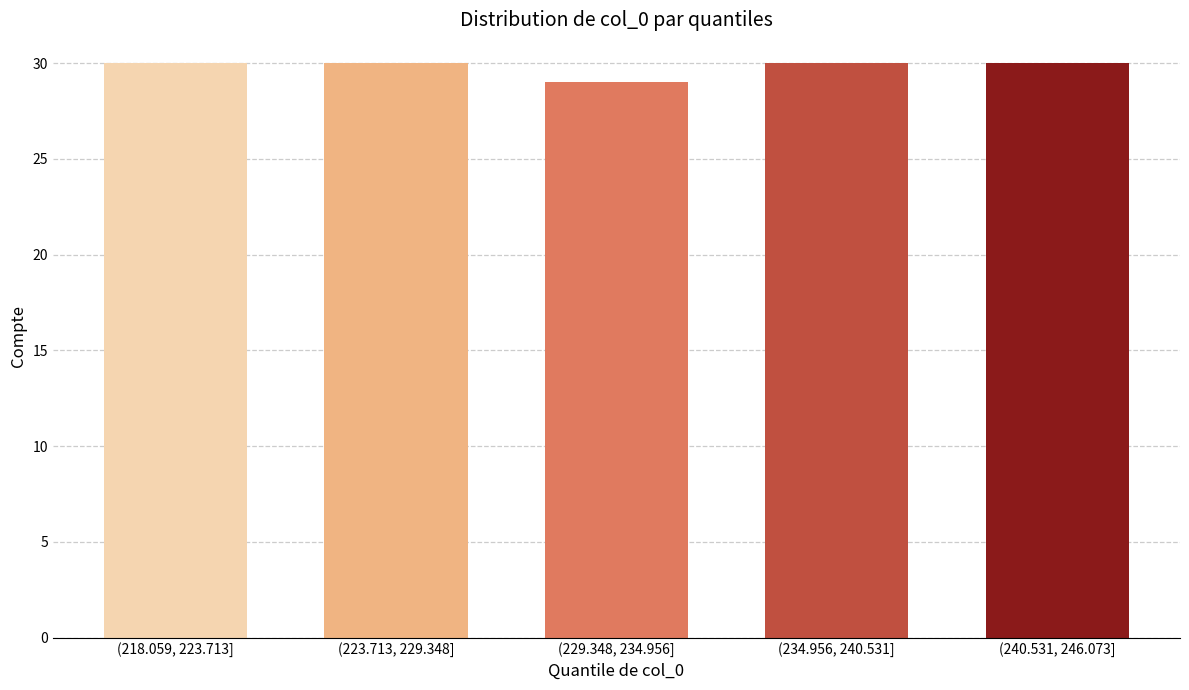

Reading left to right, list all the values displayed in this chart.

30	30	29	30	30